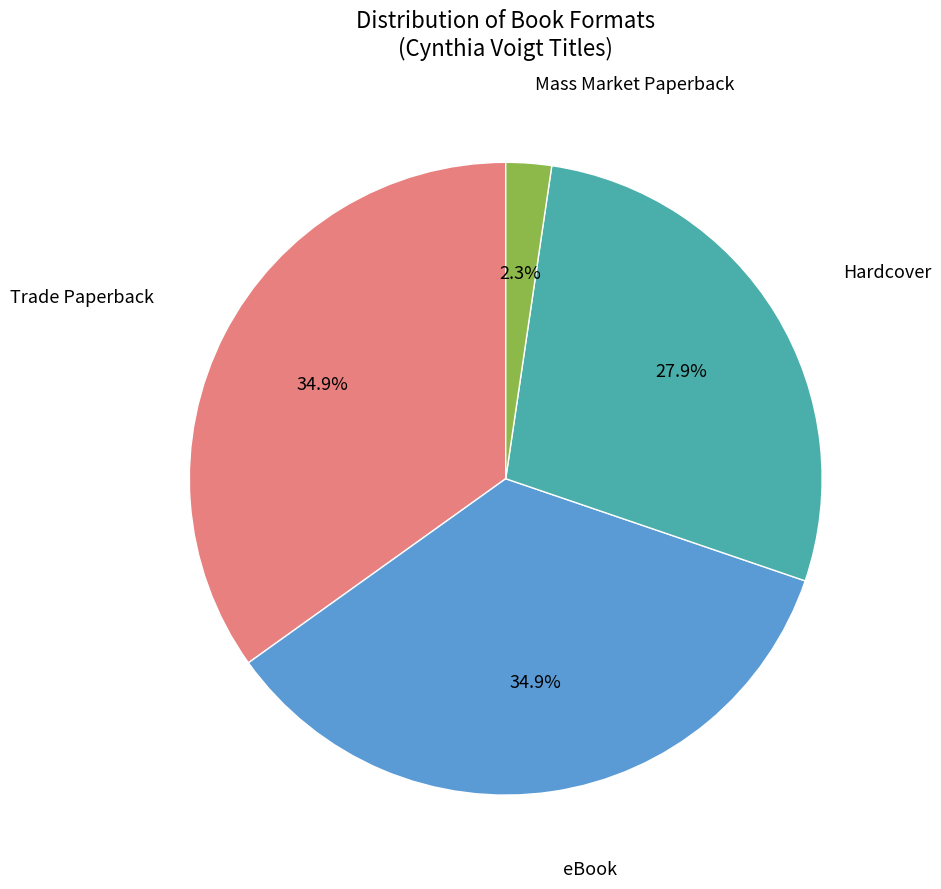

Is there any slice that represents more than half of the pie?

No